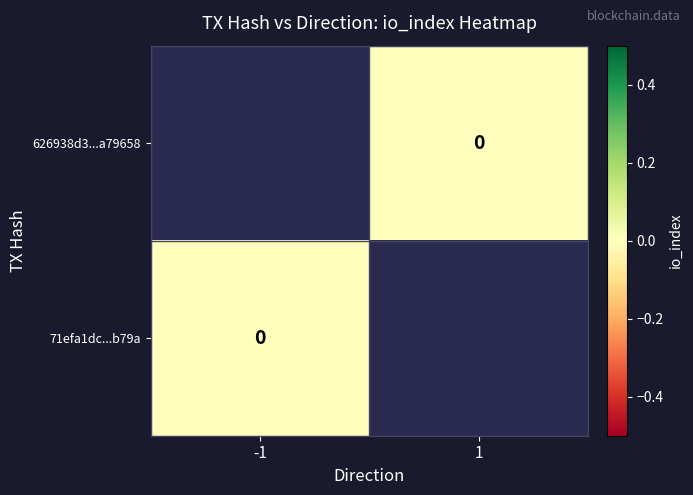

Which has a higher value, 1 or -1?

-1